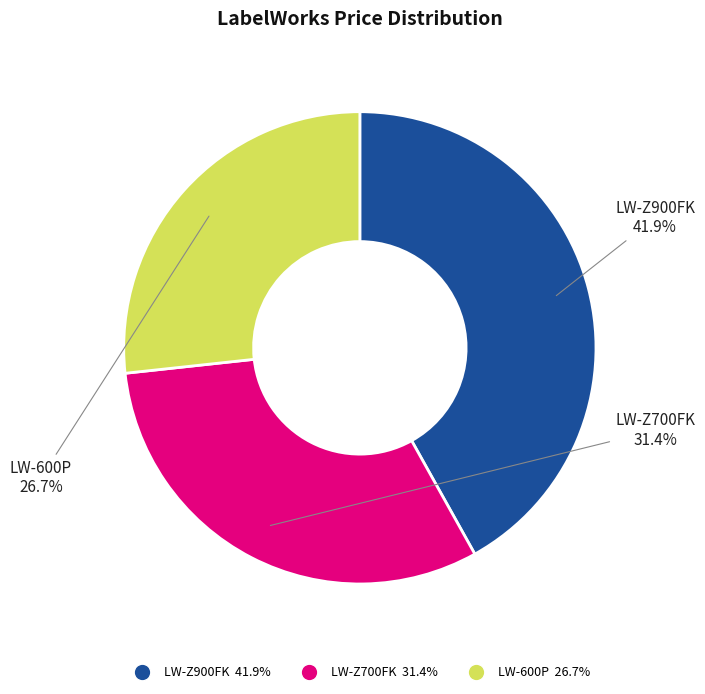

How many slices are in this pie chart?

3